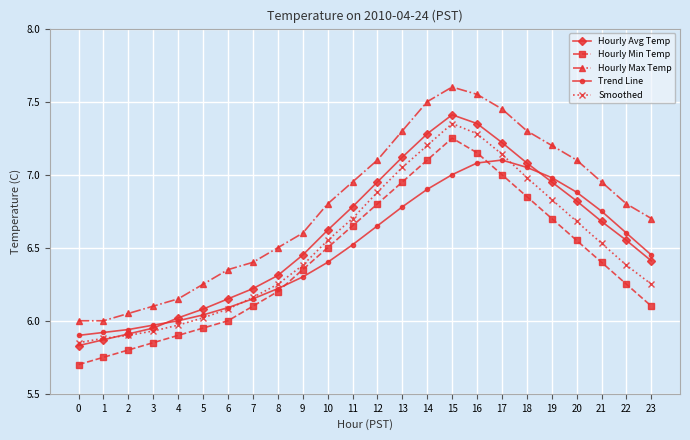

How many data points in Hourly Avg Temp are above 6?

20